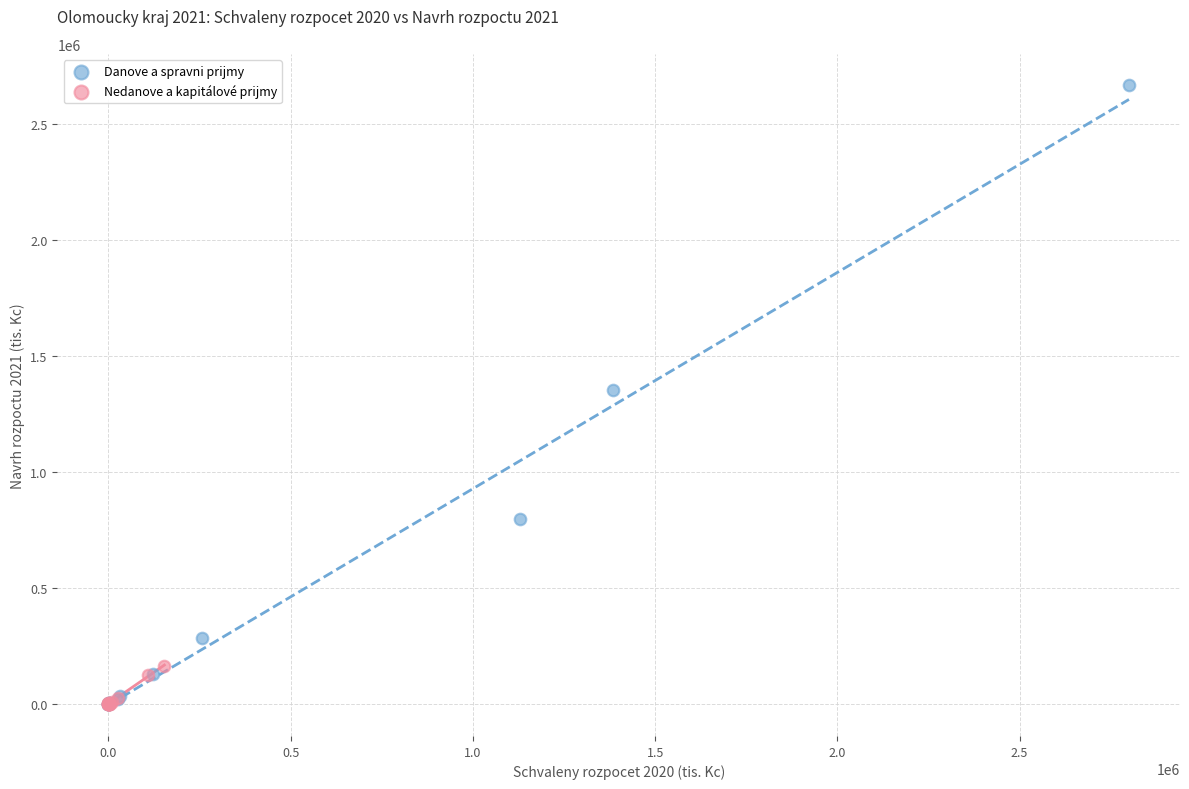

Which series reaches the maximum Y coordinate?

Danove a spravni prijmy